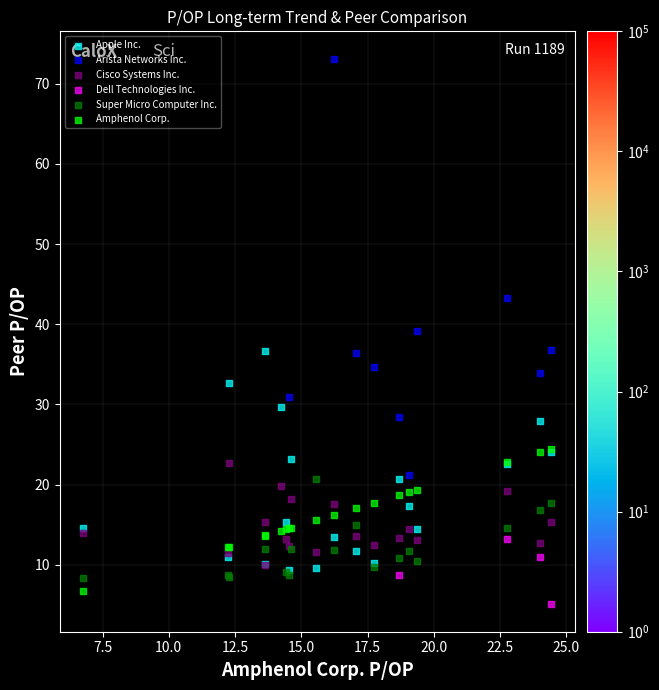

Which series contains the highest Y value?

Arista Networks Inc.